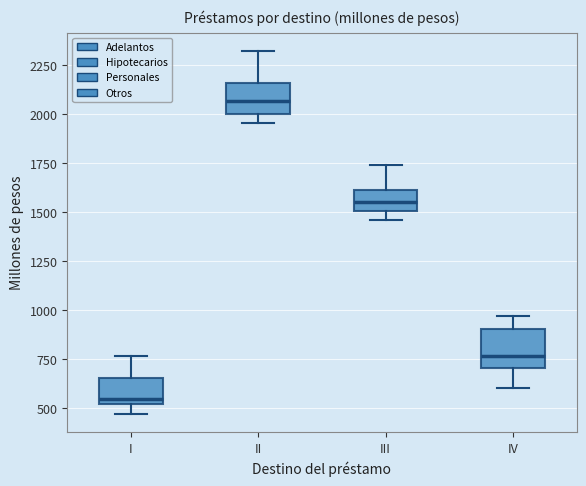

Which box's median line is the lowest?

I